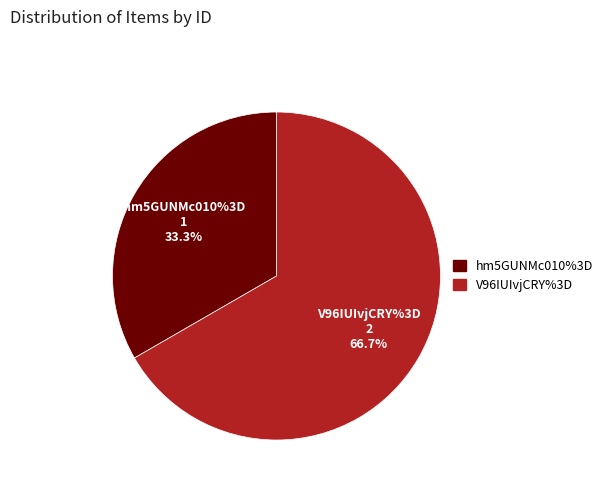

How many segments does this pie chart have?

2